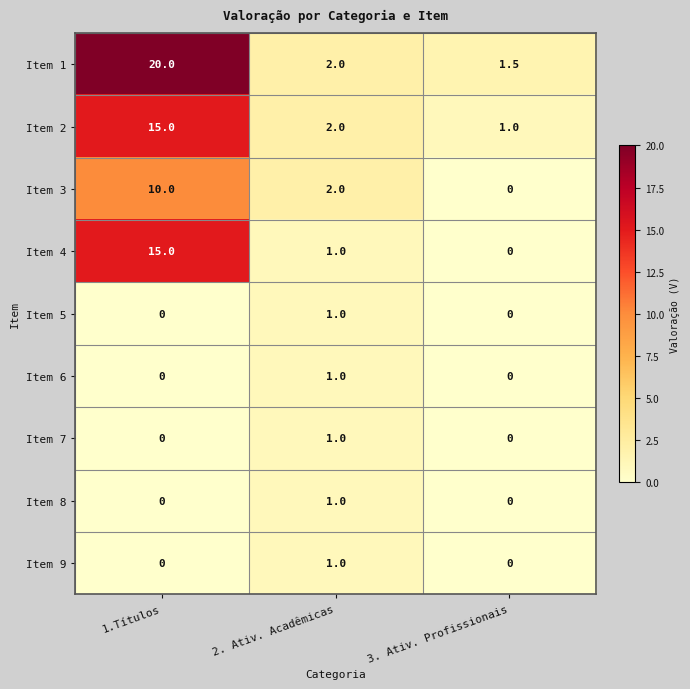

Which category has the lowest value in the Item 3 series?

3. Ativ. Profissionais